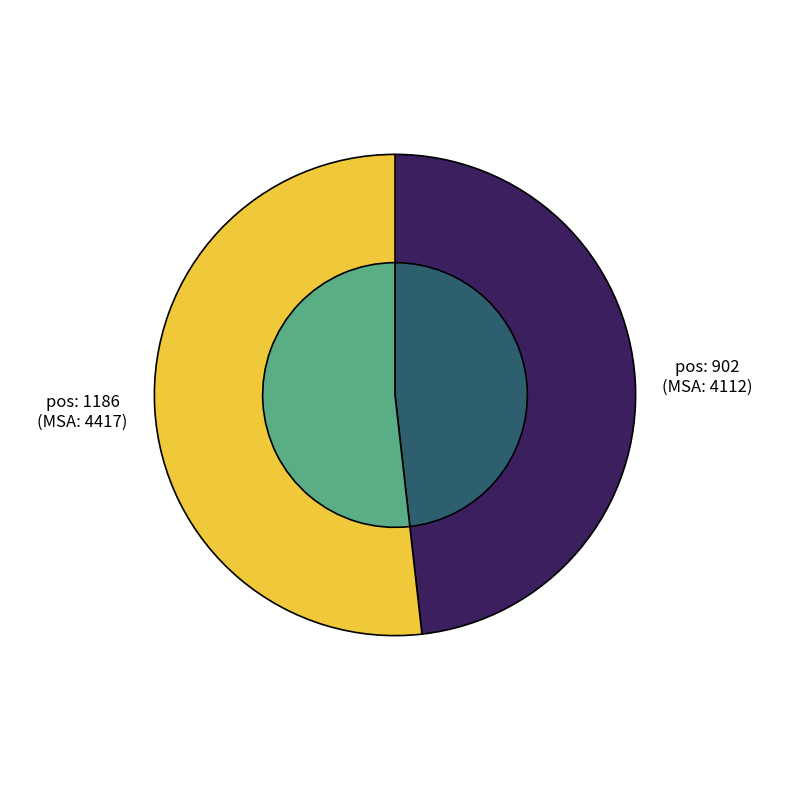

Between 902 and 1186, which is larger?

1186